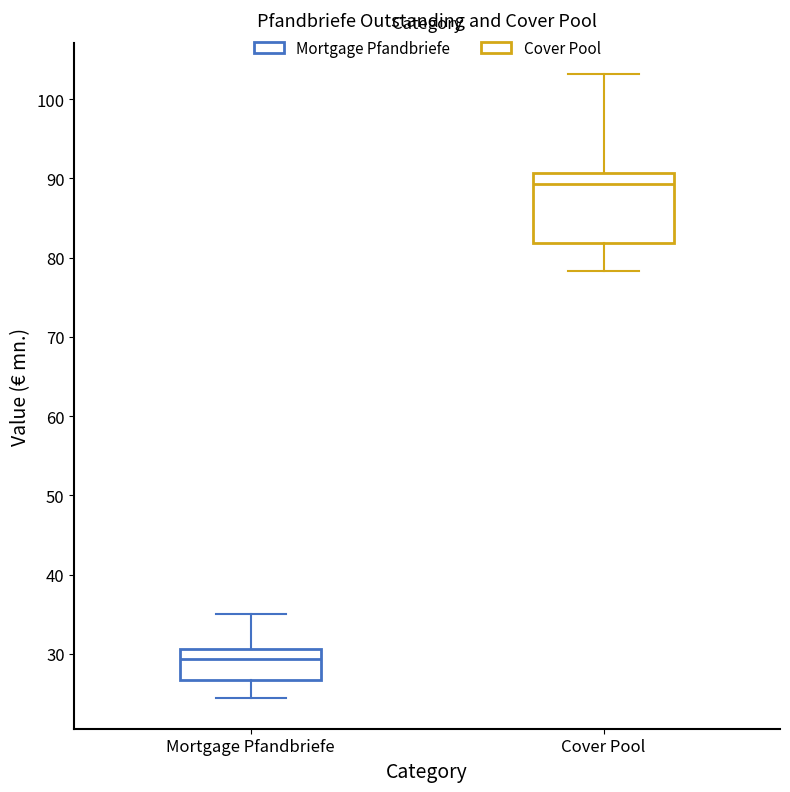

Reading left to right, read every box against the y-axis: the position of its median line, the range the box covers, and the ends of its whiskers. The values are not printed on the chart, so give them approximately, as read against the axis.

Mortgage Pfandbriefe: median 29, box 27 to 31, whiskers 25 to 35
Cover Pool: median 89, box 82 to 91, whiskers 78 to 103